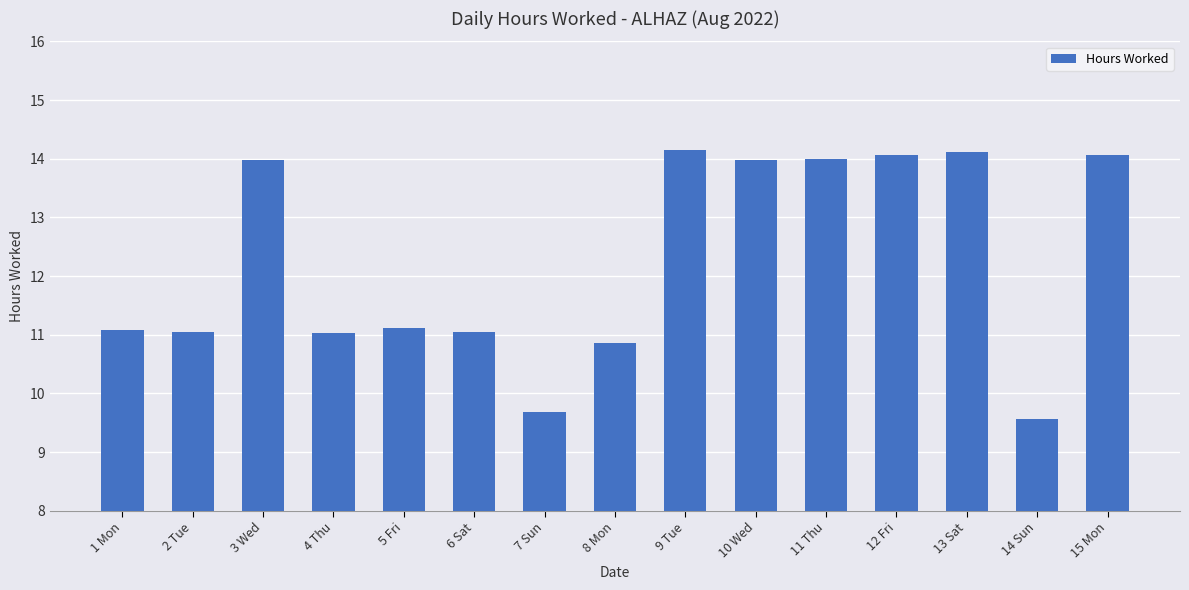

Which has a higher value, 8 Mon or 12 Fri?

12 Fri